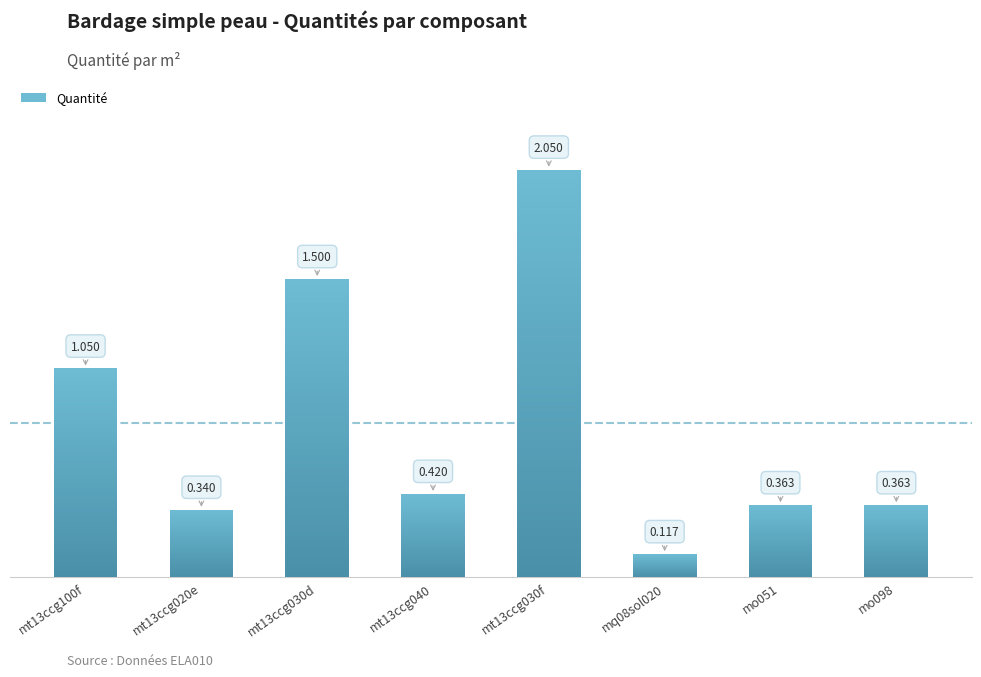

List the labels in order of value, largest first.

mt13ccg030f, mt13ccg030d, mt13ccg100f, mt13ccg040, mo051, mo098, mt13ccg020e, mq08sol020